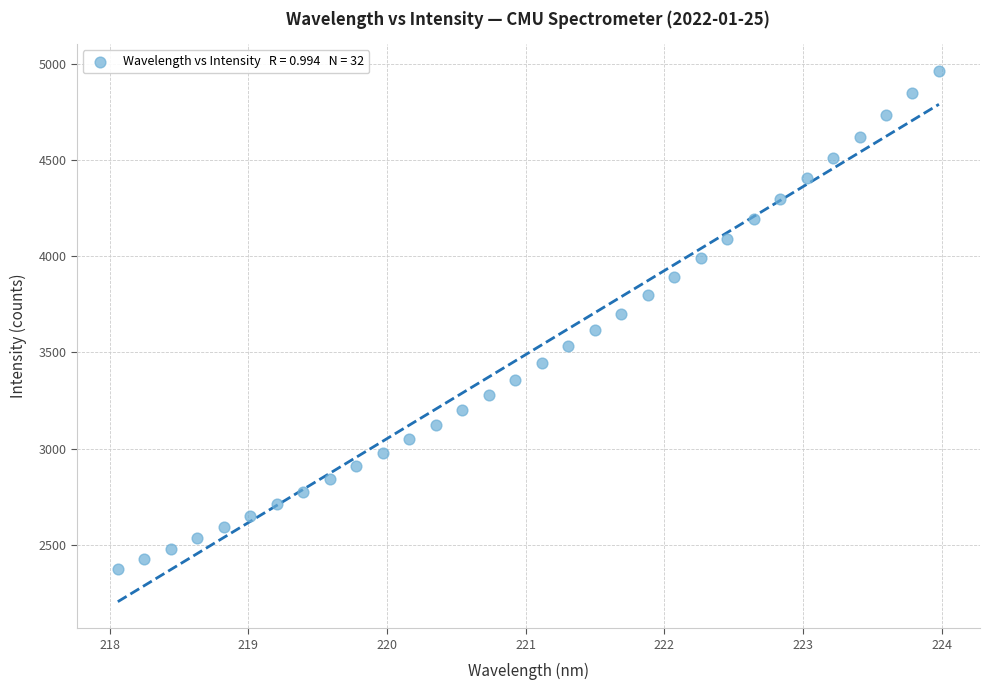

What is the range of Y values (max minus min)?

2590.6